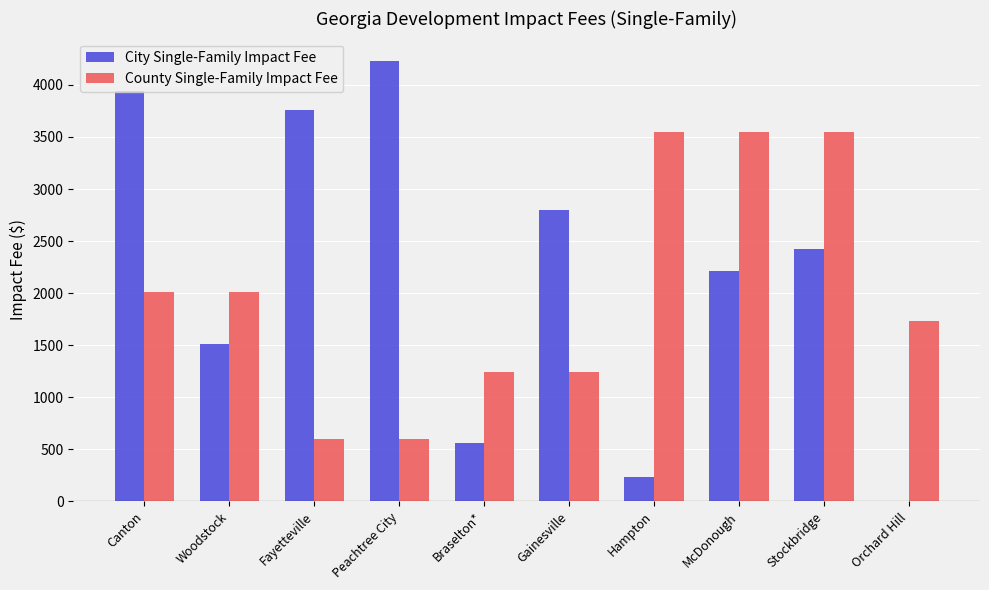

What is the sum of the County Single-Family Impact Fee values at Stockbridge and Orchard Hill?

5281.3